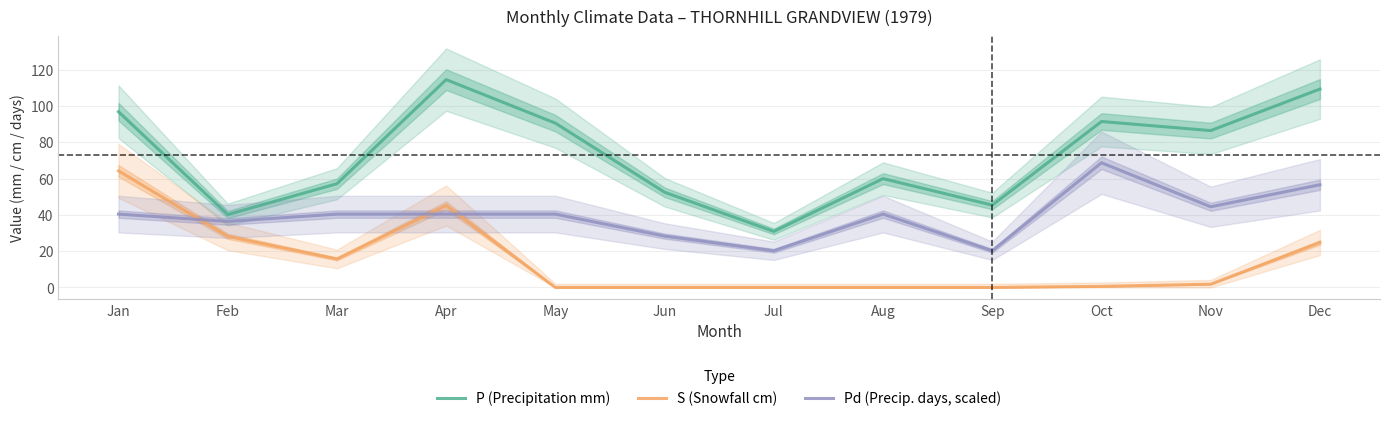

List the labels in order of Pd (Precip. days, scaled) value, smallest first.

Jul, Sep, Jun, Feb, Jan, Mar, Apr, May, Aug, Nov, Dec, Oct